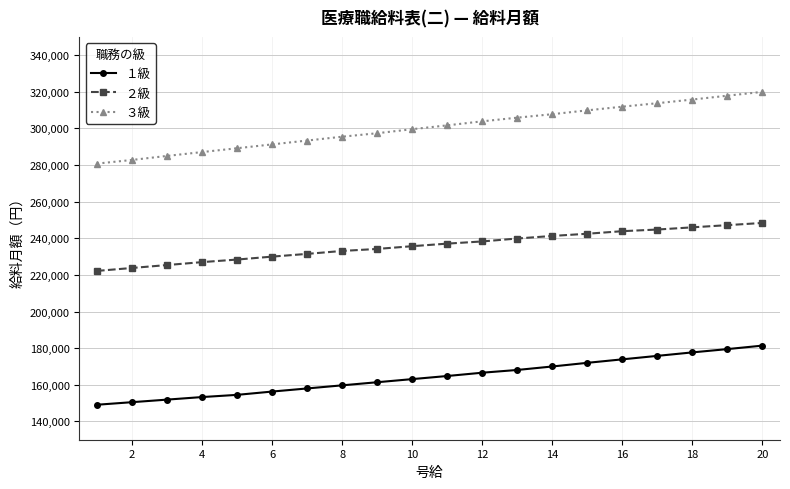

What is the difference between the maximum and second lowest values in the ３級 series?

37200